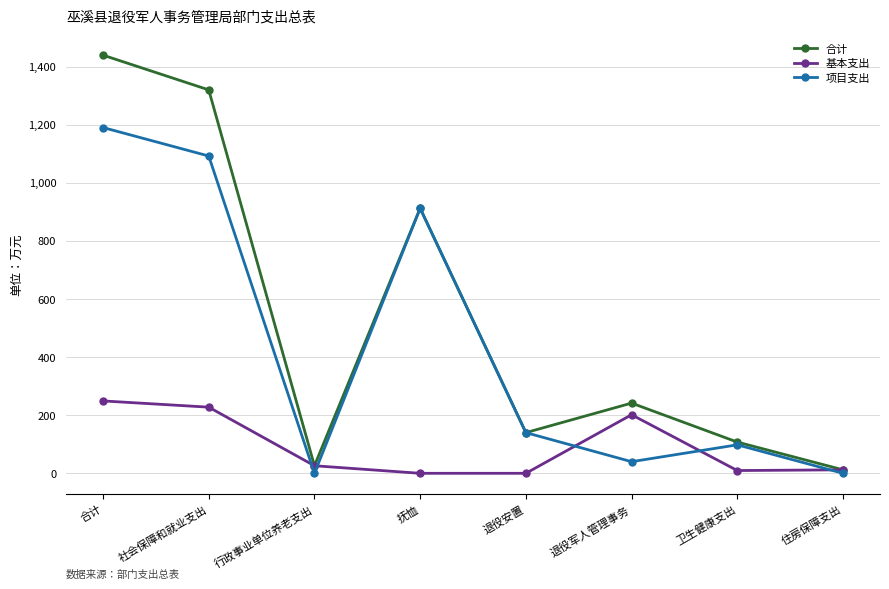

Rank the series by their average value, from lowest to highest.

基本支出, 项目支出, 合计